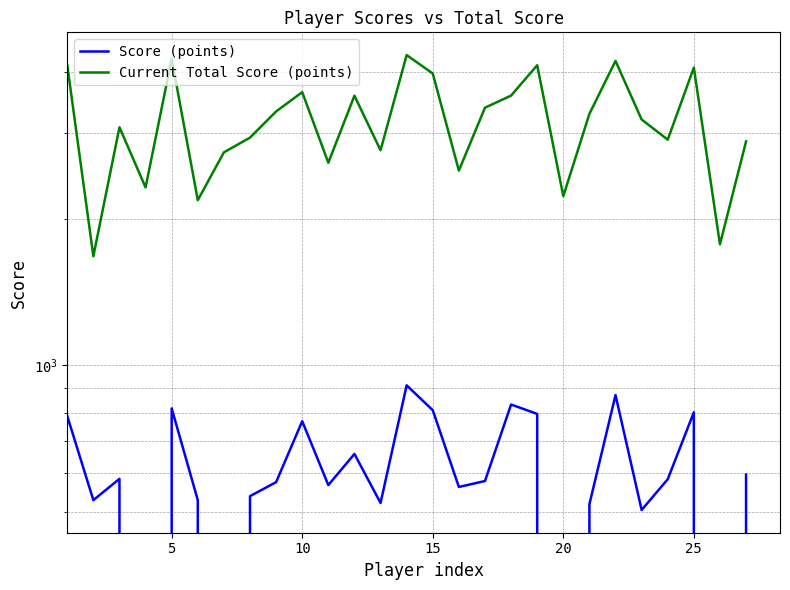

True or false: Score (points) and Current Total Score (points) cross at least once.

False